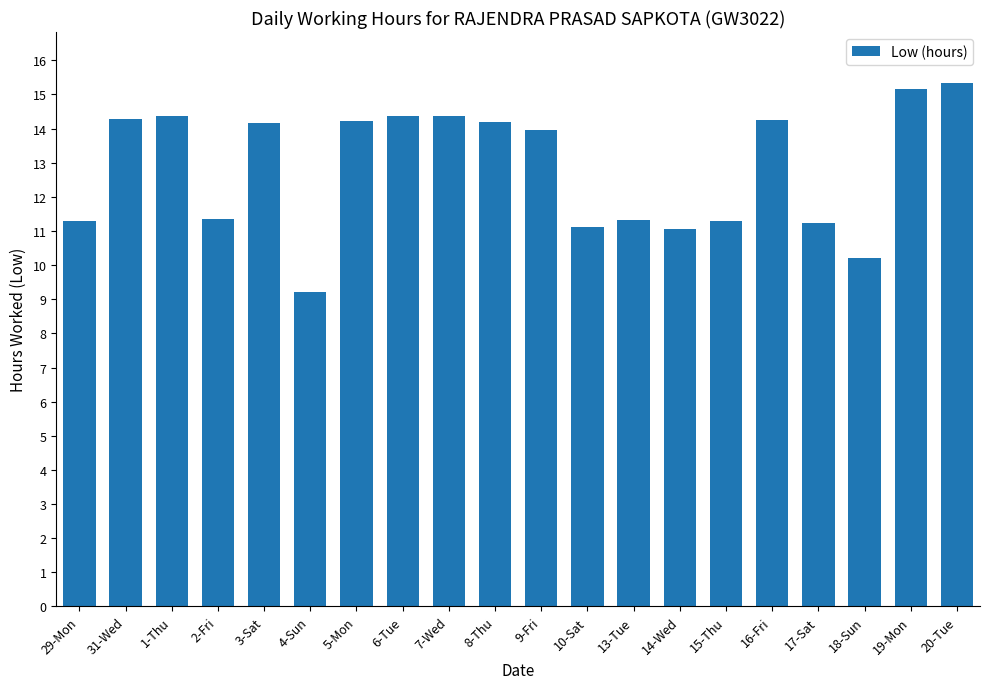

What value does the data have at 14-Wed?

11.1